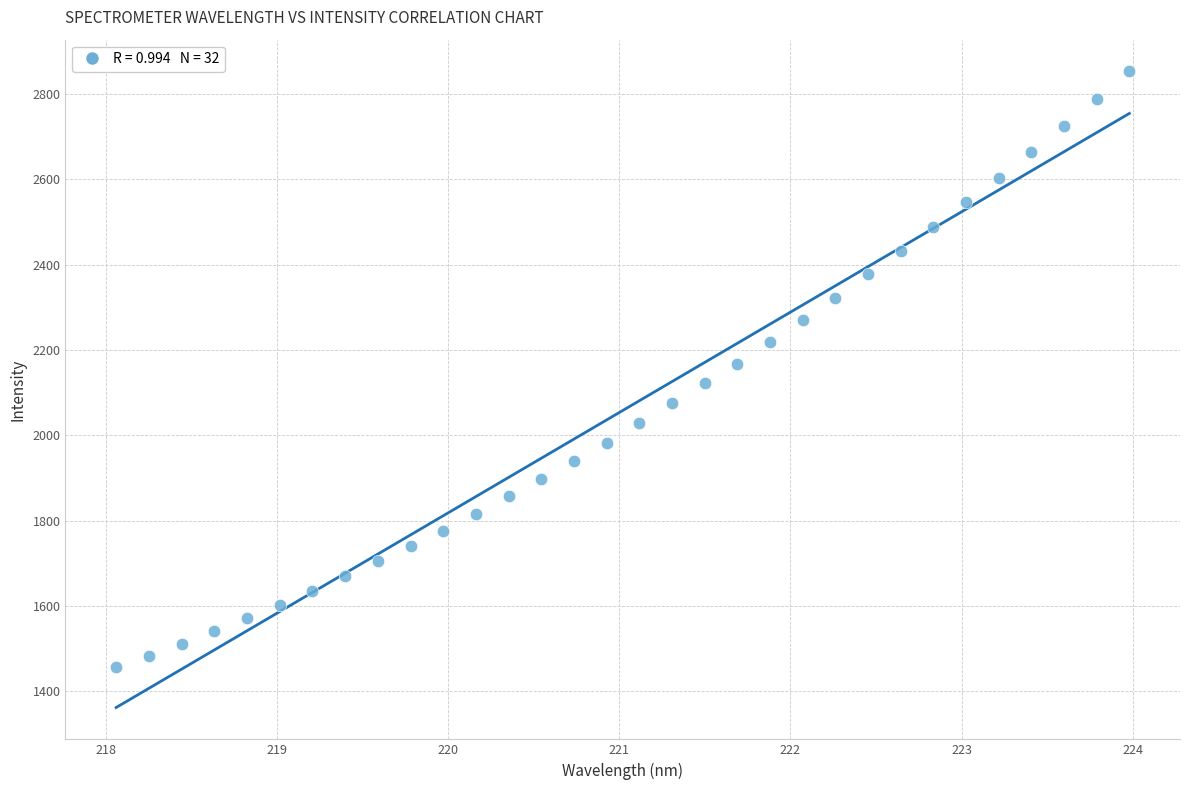

What is the range of X values (max minus min)?

5.9